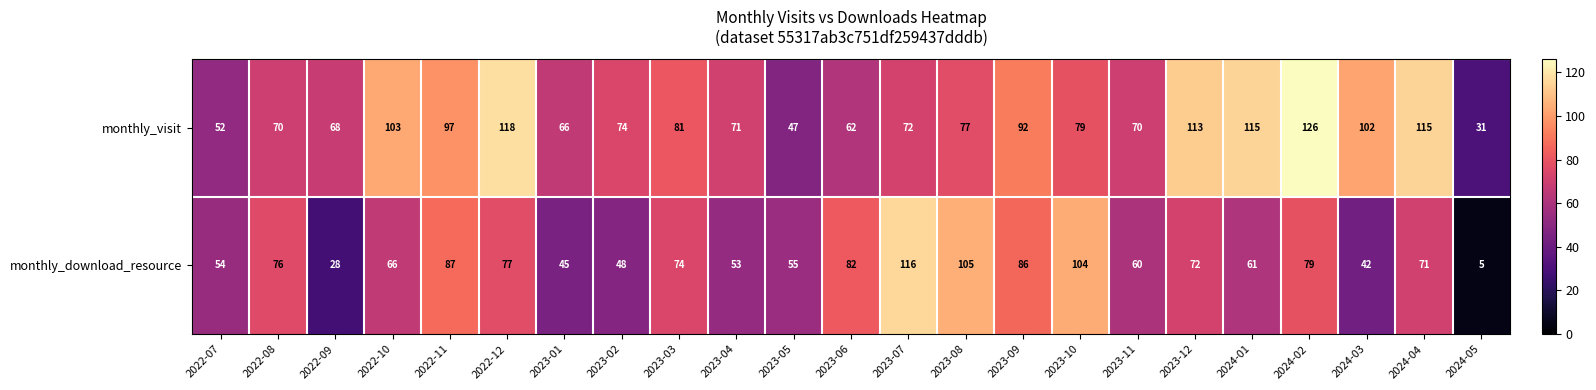

True or false: monthly_visit has a value of 92 at 2023-09.

True